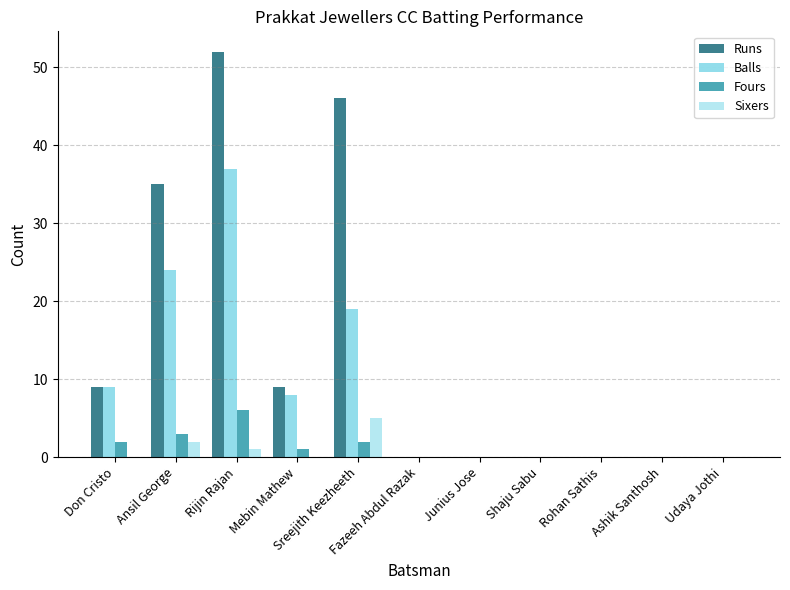

What is the greatest value displayed?

52